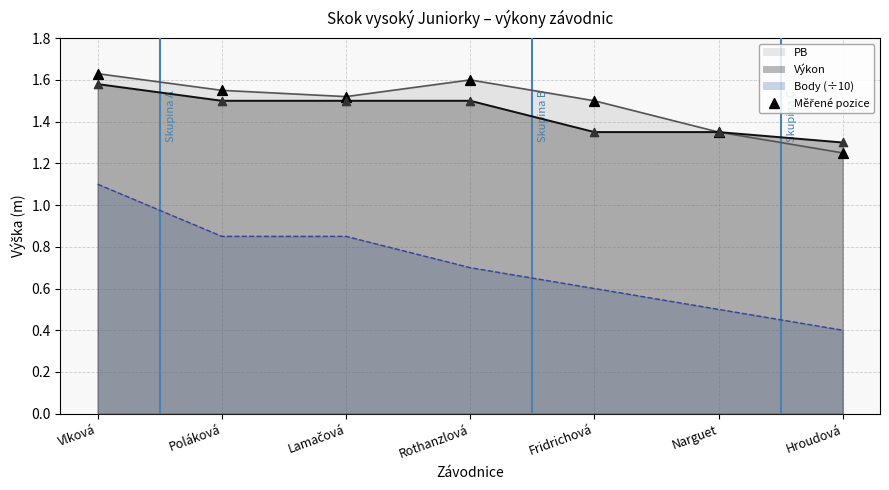

At which category is the sum across all series the highest?

Vlková